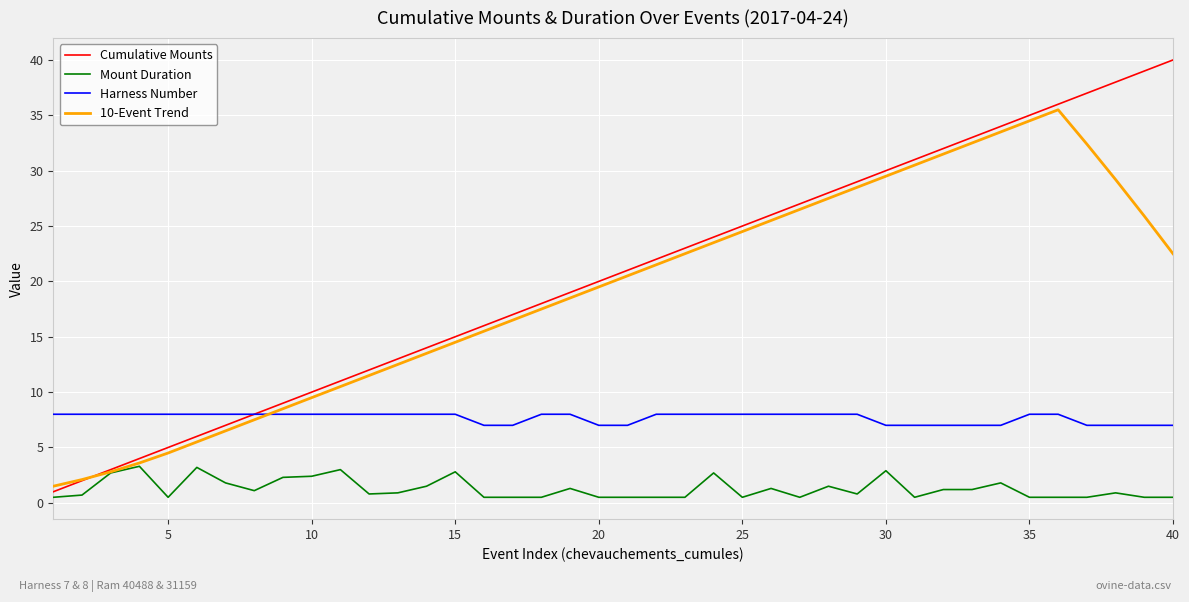

True or false: Harness Number and Mount Duration intersect in this chart.

False